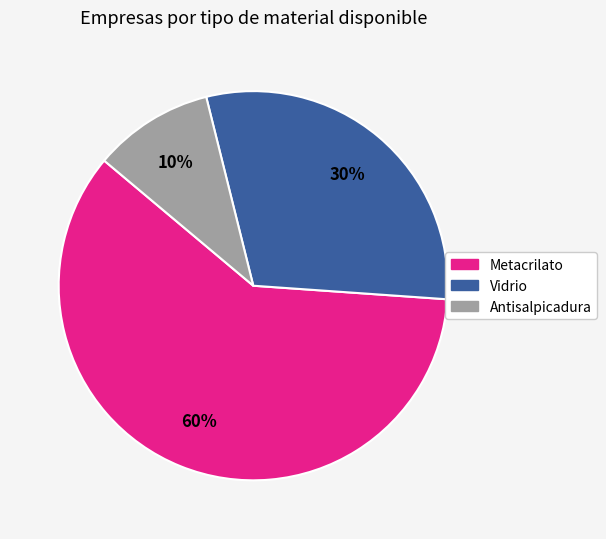

To the nearest percent, what is the difference between the largest and smallest slice percentages?

50%